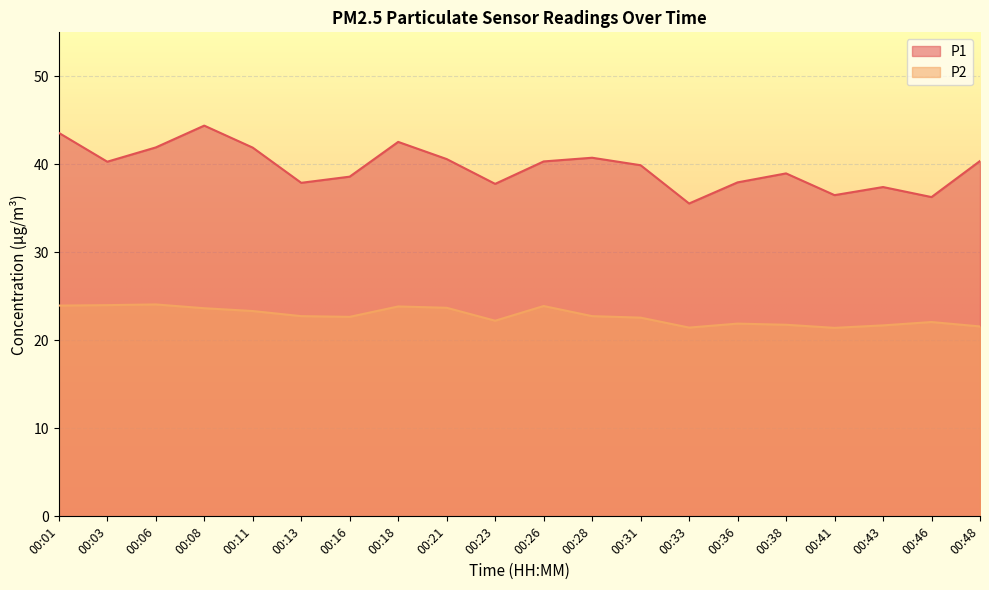

Is the value of P1 at 00:18 greater than the value of P2 at 00:36?

Yes